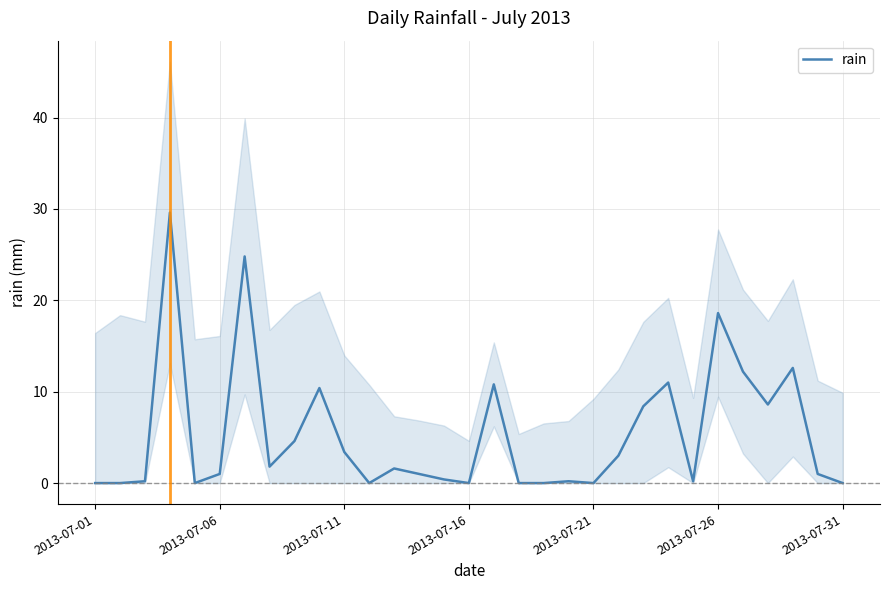

What is the approximate value at 23?

11.0